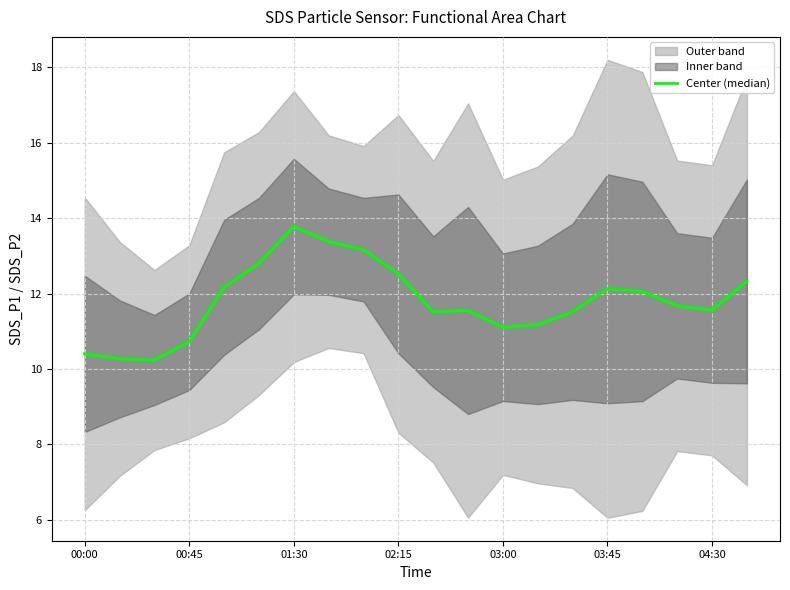

What is the ratio of the value at 00:00 to the value at 02:15?

0.8